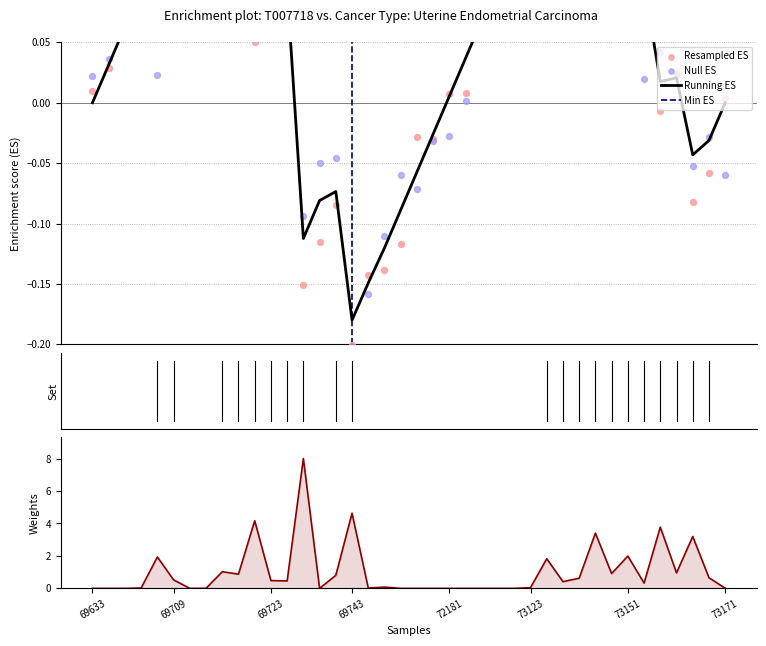

What is the change in value from 5 to 37?

+2.7